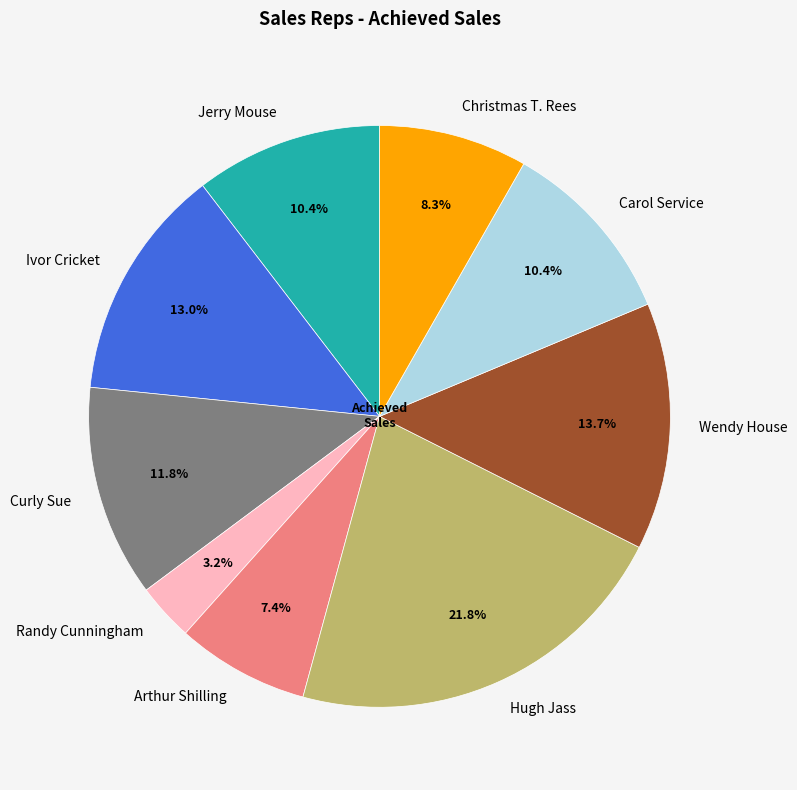

Approximately how many times larger is the value at Ivor Cricket compared to Hugh Jass?

0.6